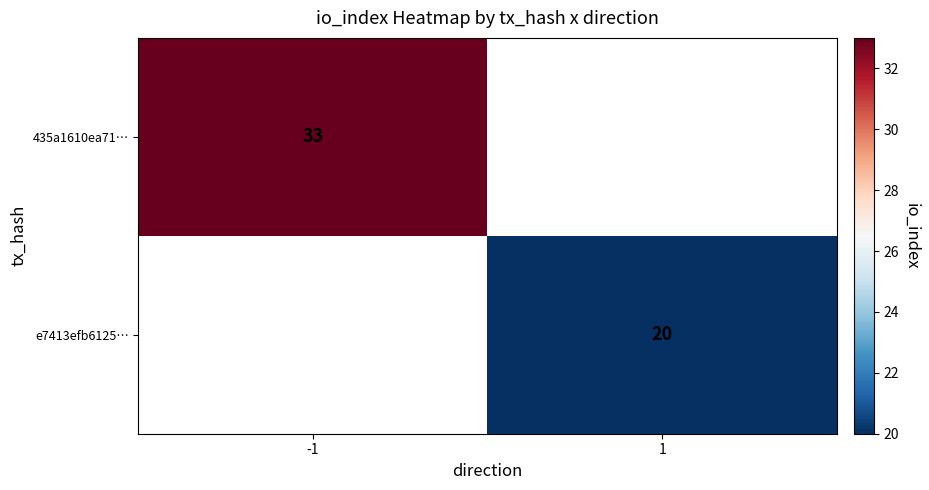

Is it true that e7413efb6125… equals 20 at 1?

True